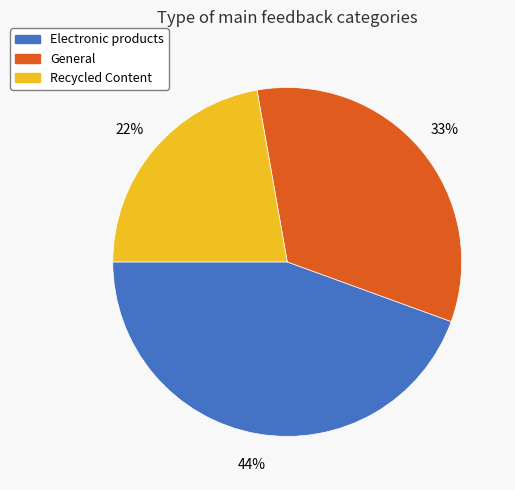

Is Electronic products the majority of the pie?

No